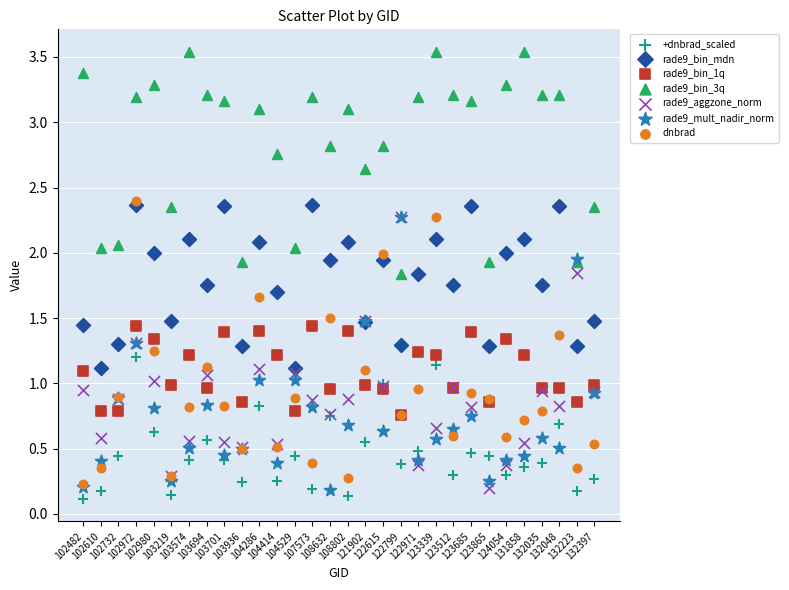

What are all the series names shown in the legend?

+dnbrad_scaled, rade9_bin_mdn, rade9_bin_1q, rade9_bin_3q, rade9_aggzone_norm, rade9_mult_nadir_norm, dnbrad